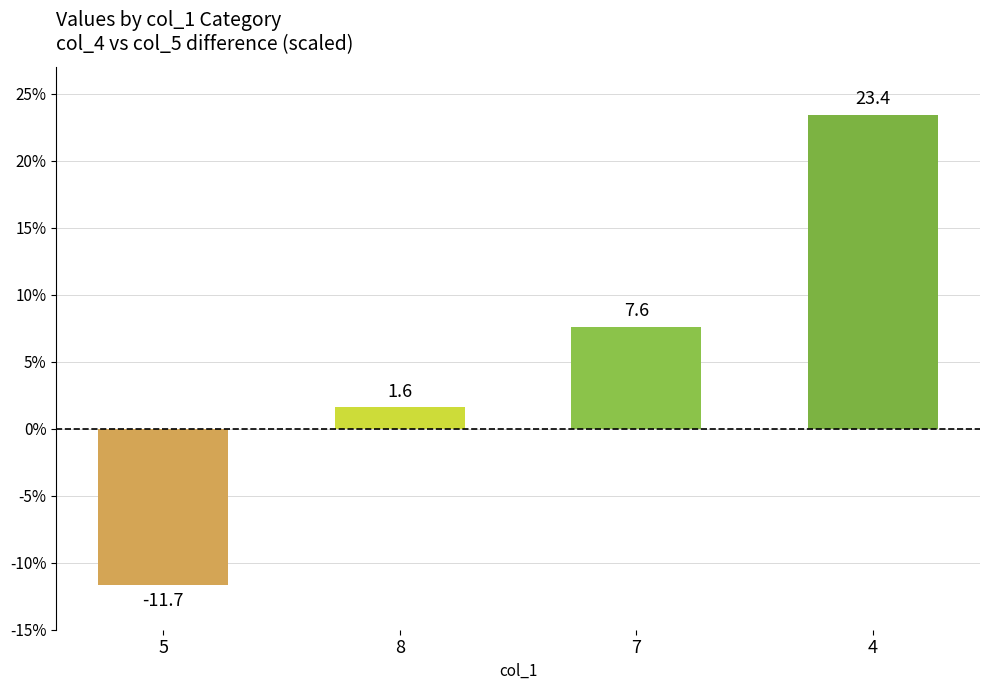

What is the label of the 3rd bar from the left?

7